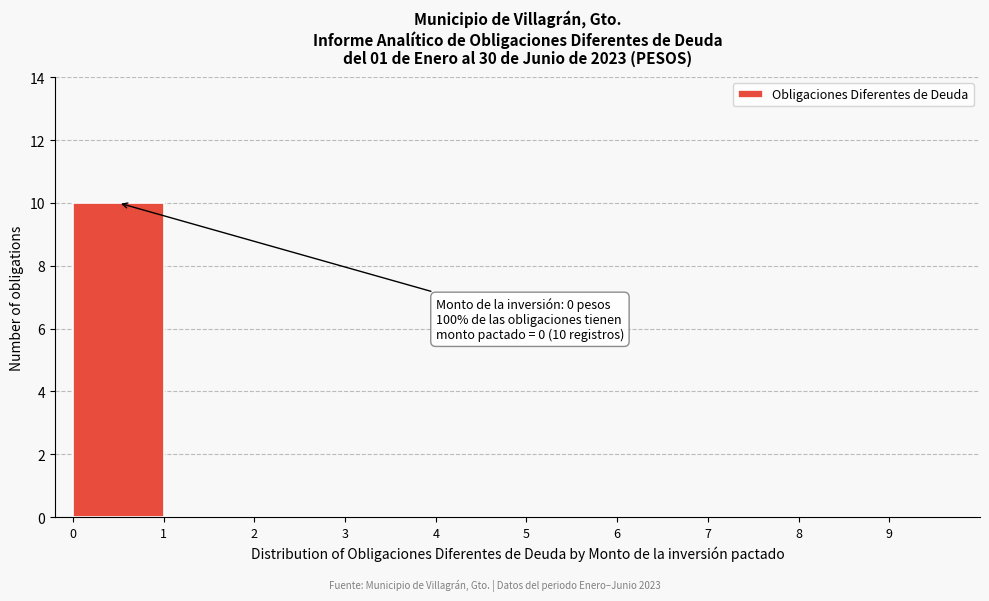

Which range on the x-axis has the tallest bar?

0 to 1